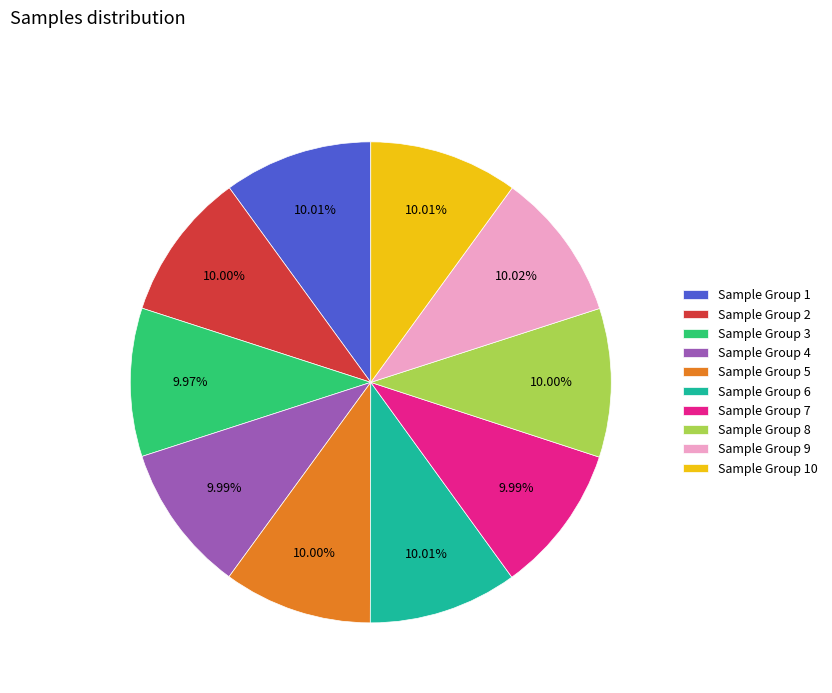

Combined, do Sample Group 9 and Sample Group 10 account for over 50%?

No